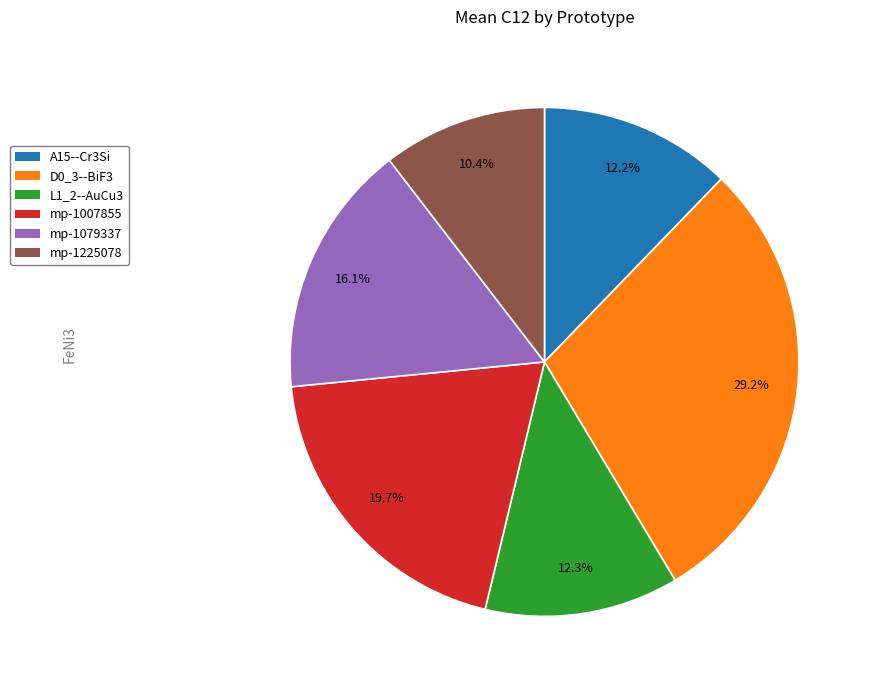

How many segments does this pie chart have?

6